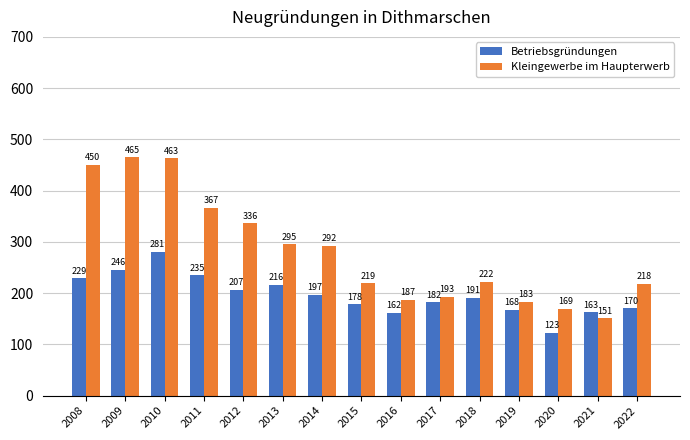

Is it true that Kleingewerbe im Haupterwerb equals 218 at 2022?

True